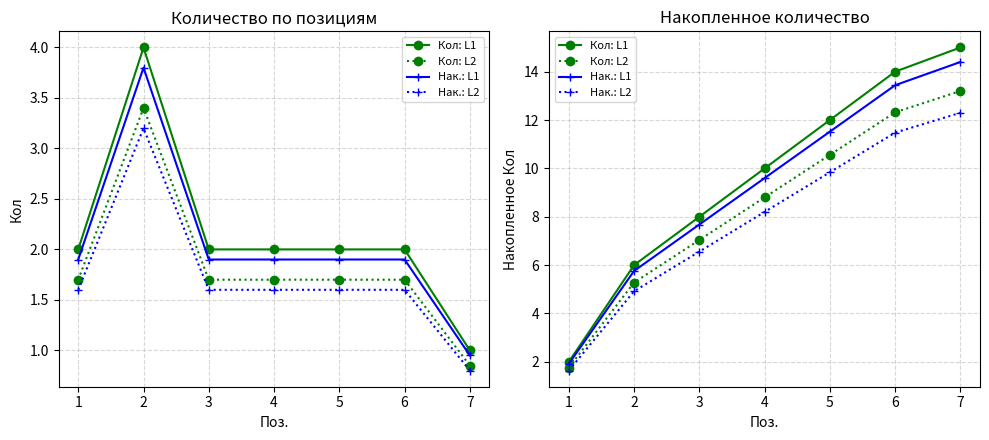

Which series has the widest spread of values?

Кол: L1